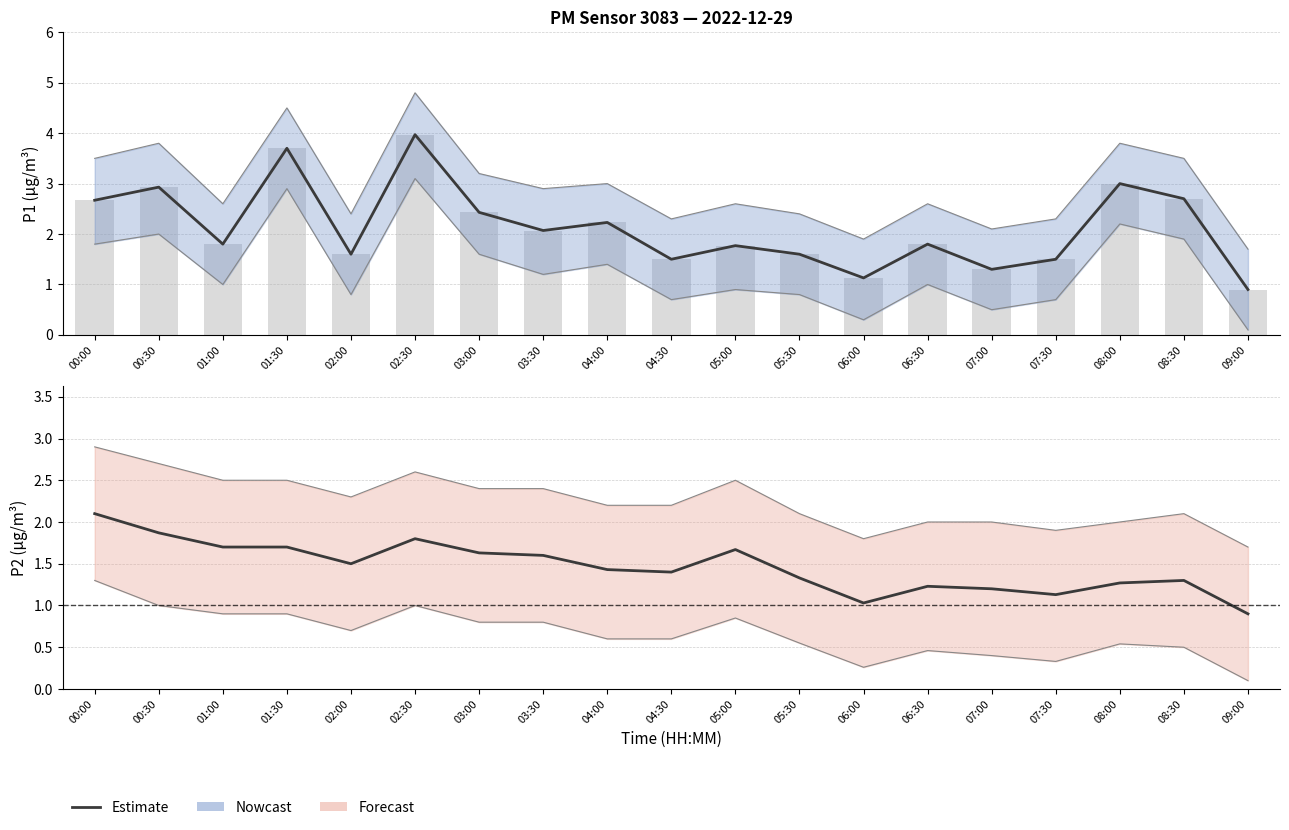

The P2 Estimate series shows 1.8 at 02:30. True or false?

True